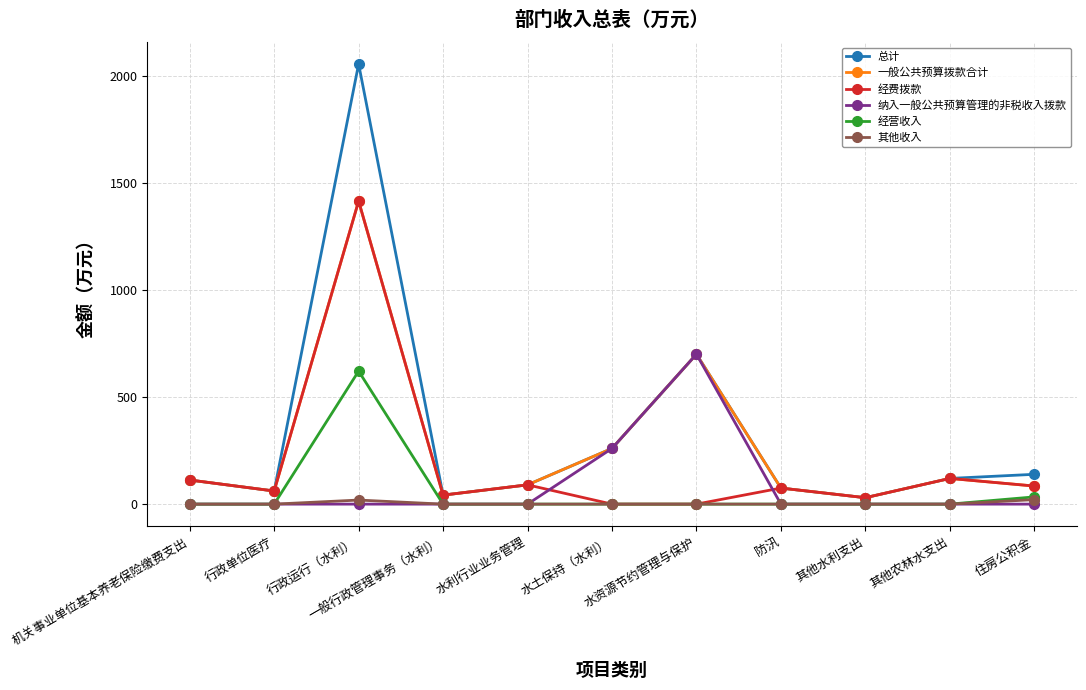

What is the difference between the maximum and minimum values in the 总计 series?

2024.8